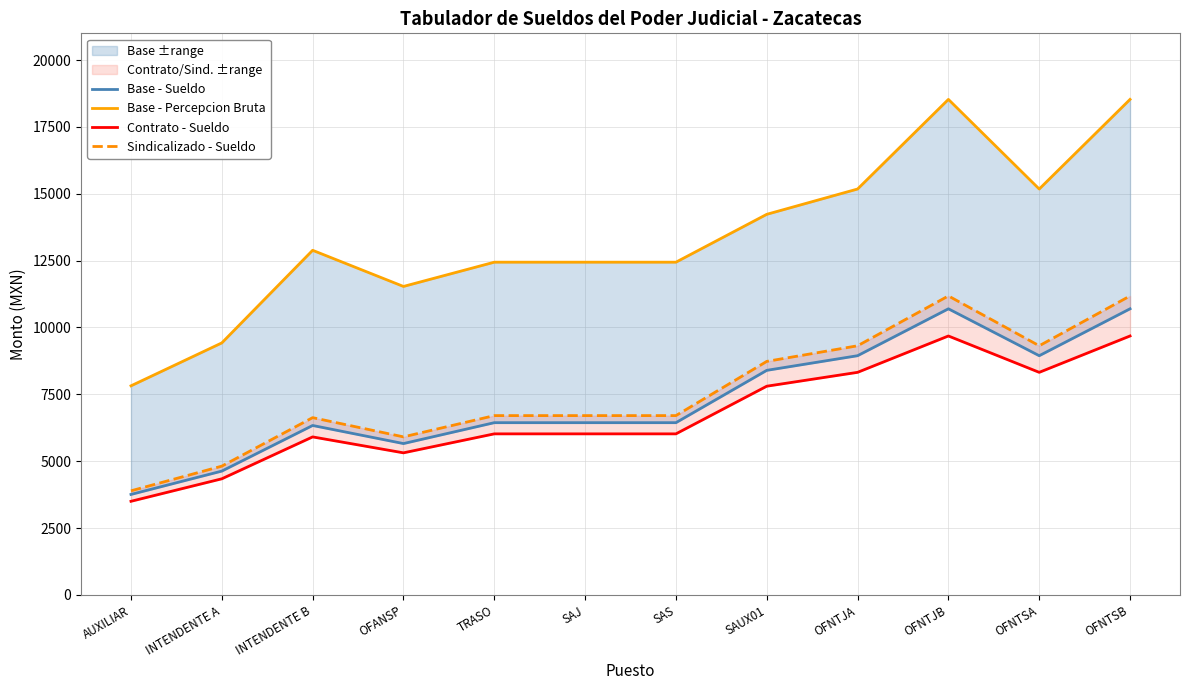

What are all the series names shown in the legend?

Base - Sueldo, Base - Percepcion Bruta, Contrato - Sueldo, Sindicalizado - Sueldo